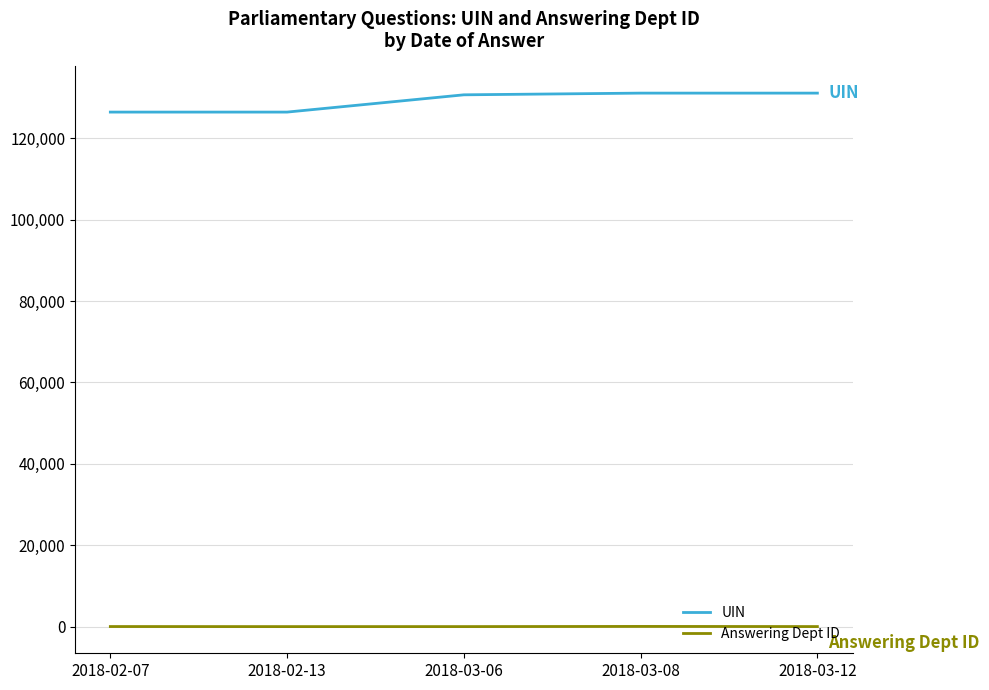

True or false: UIN and Answering Dept ID intersect in this chart.

False